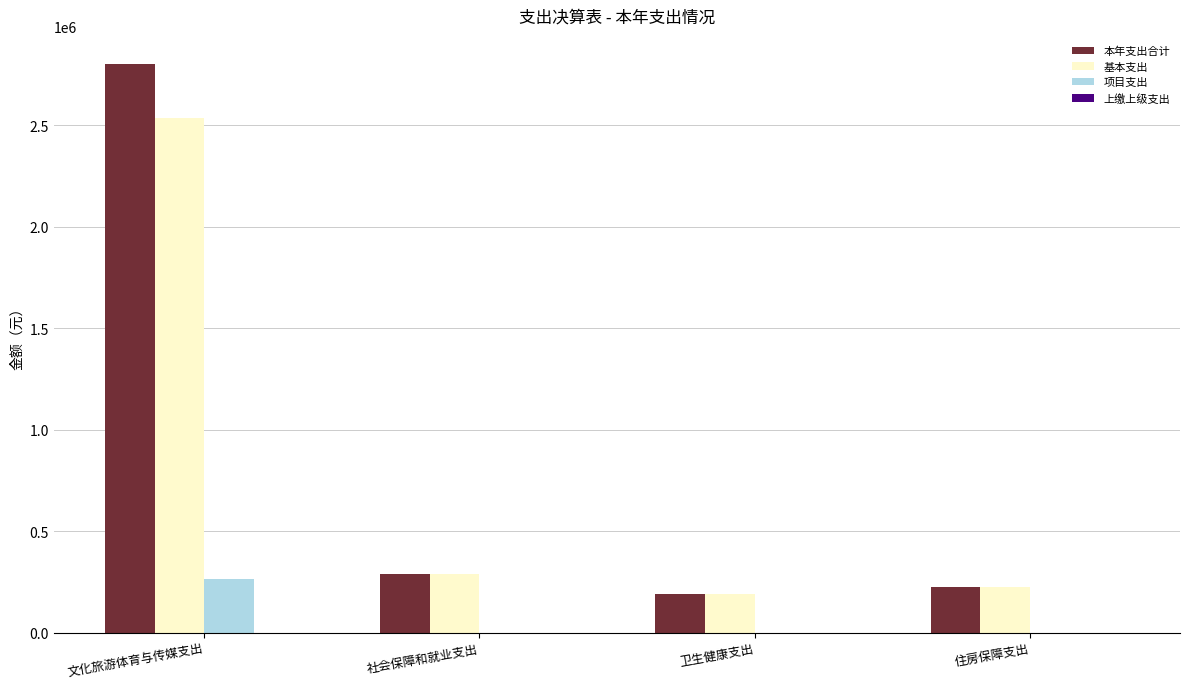

Which label corresponds to the largest value in the chart?

文化旅游体育与传媒支出